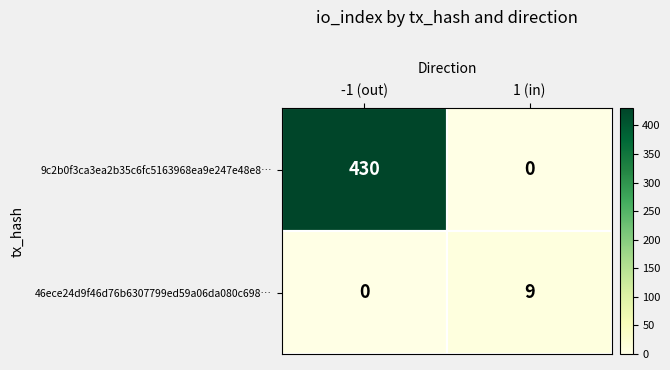

Rank the series by their average value, from lowest to highest.

46ece24d9f46d76b6307799ed59a06da080c698…, 9c2b0f3ca3ea2b35c6fc5163968ea9e247e48e8…